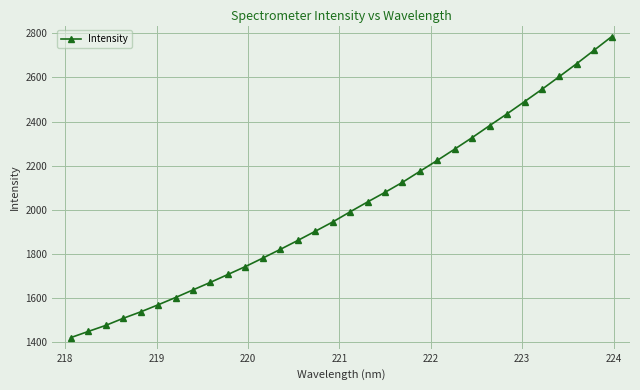

What is the greatest value displayed?

2785.6